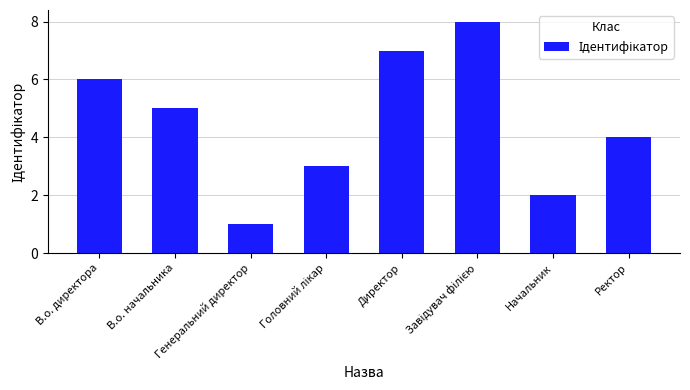

Read the value at В.о. начальника.

5